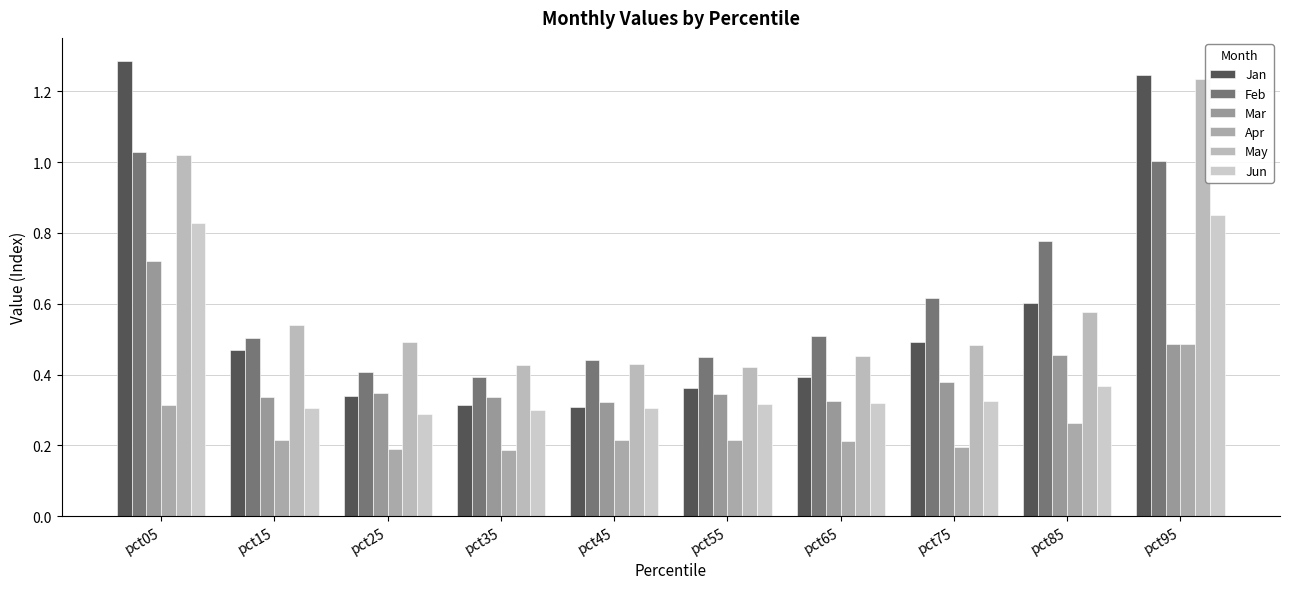

Are the bars grouped side by side (vs. stacked)?

Yes